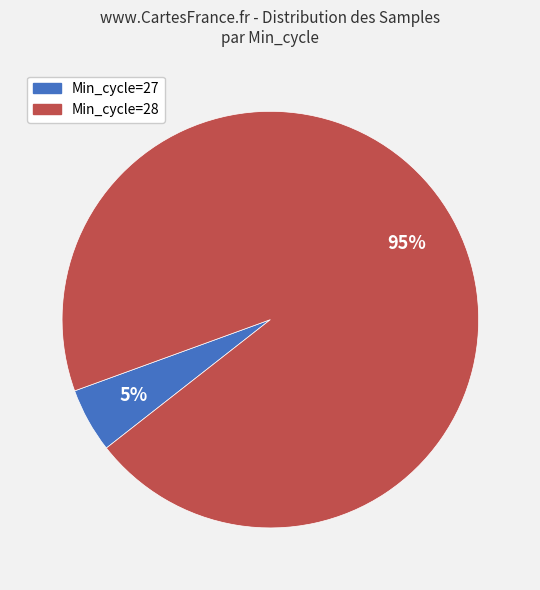

To the nearest percent, what is the difference between the largest and smallest slice percentages?

90%